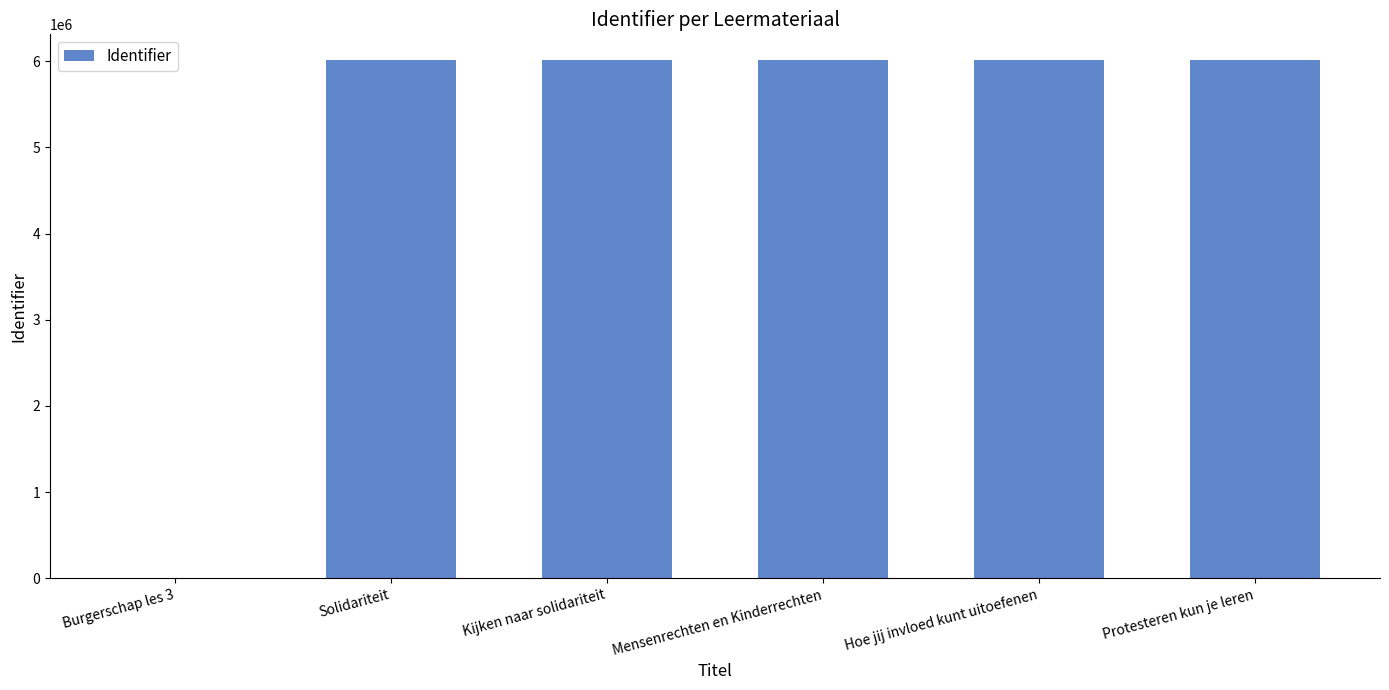

What is the sum of the values at Solidariteit and Hoe jij invloed kunt uitoefenen?

12024474